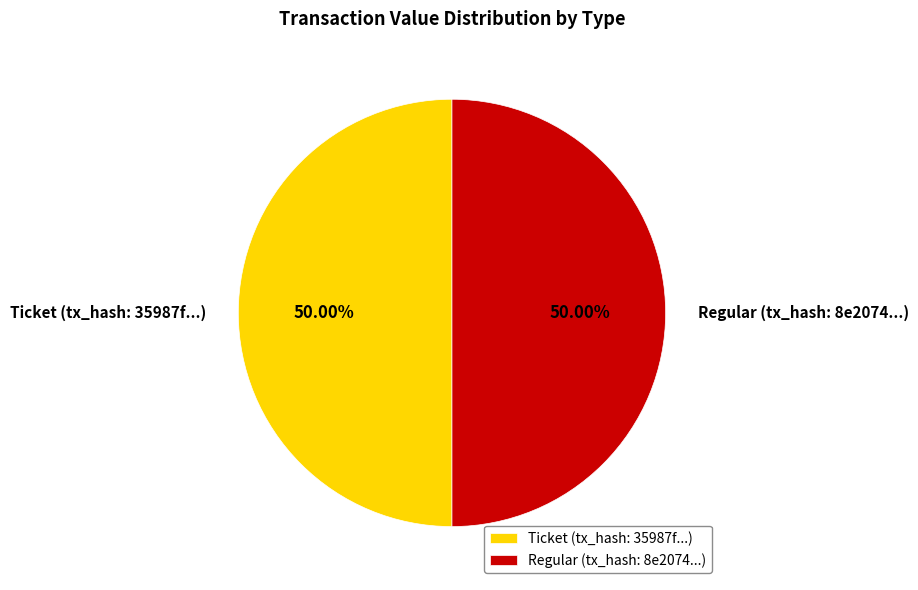

How many segments does this pie chart have?

2